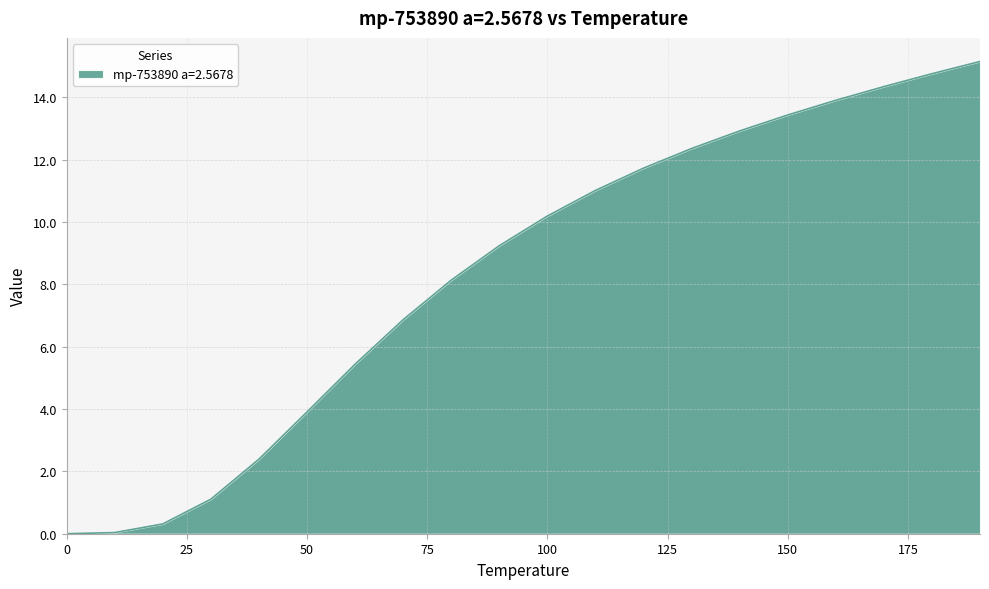

What is the greatest value displayed?

15.2